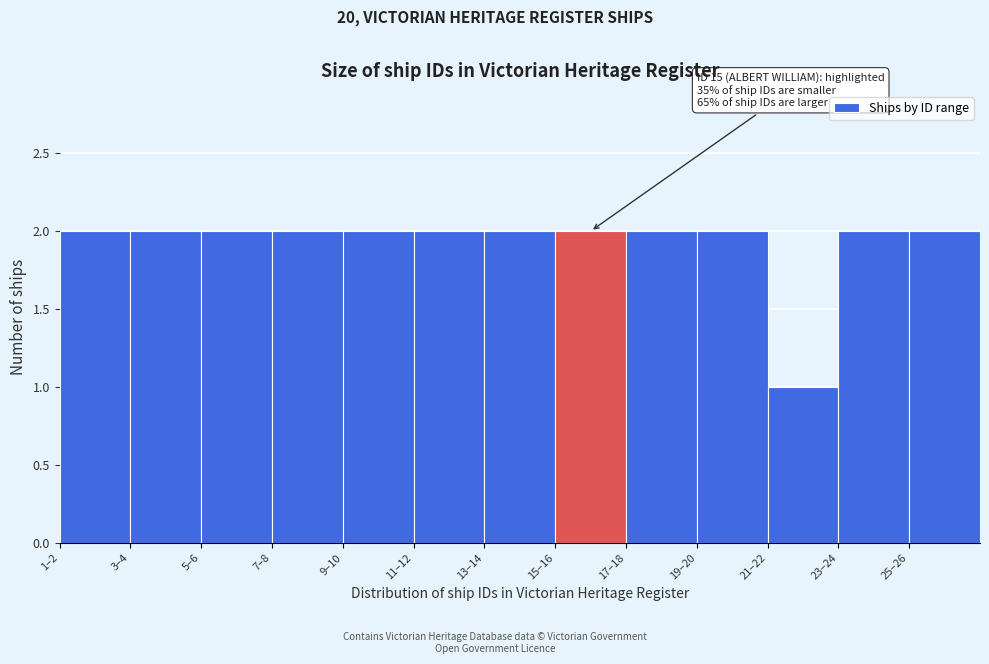

Reading left to right, extract all data points from this chart.

2	2	2	2	2	2	2	2	2	2	1	2	2